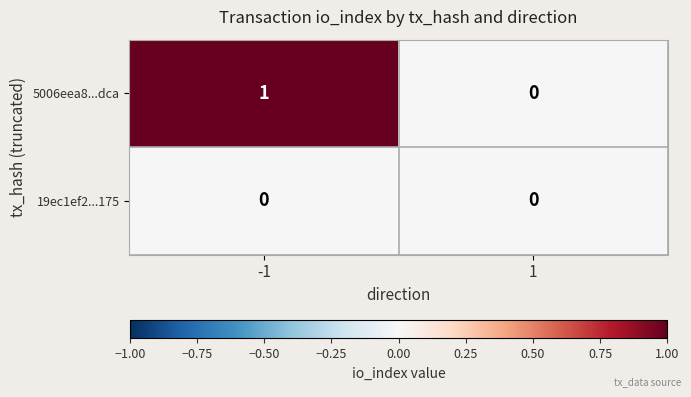

The 19ec1ef2...175 series shows 0 at -1. True or false?

True